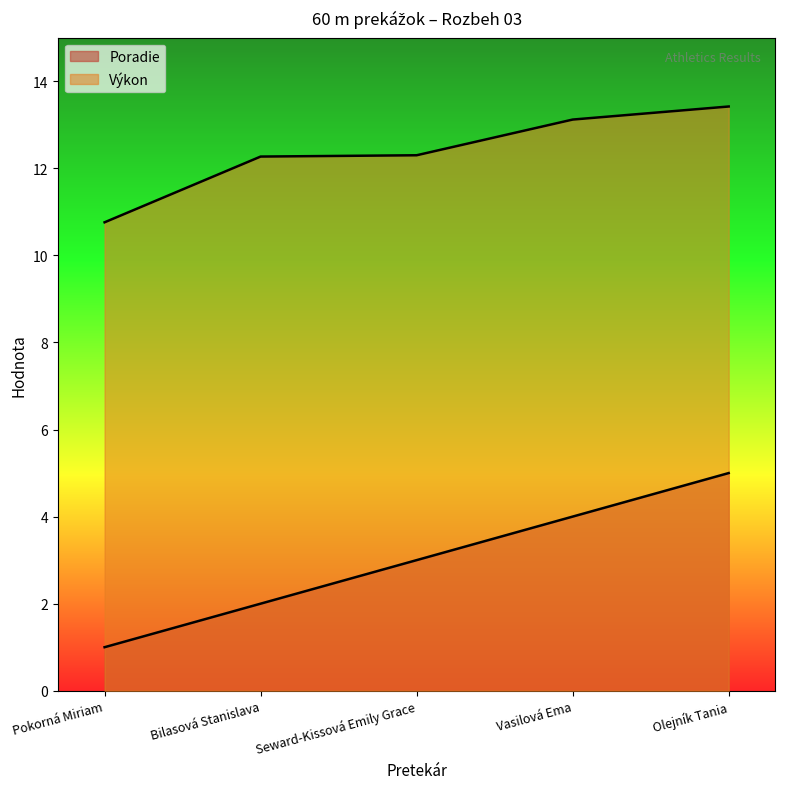

Which series has the largest total across all categories?

Výkon